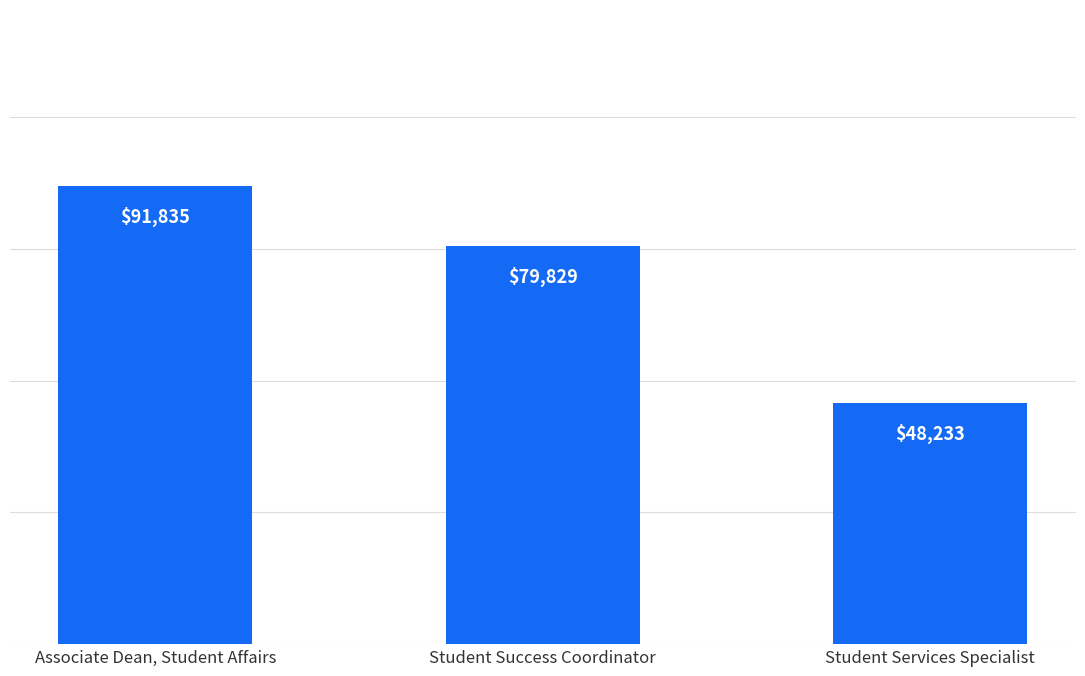

What is the label of the 1st bar from the left?

Associate Dean, Student Affairs